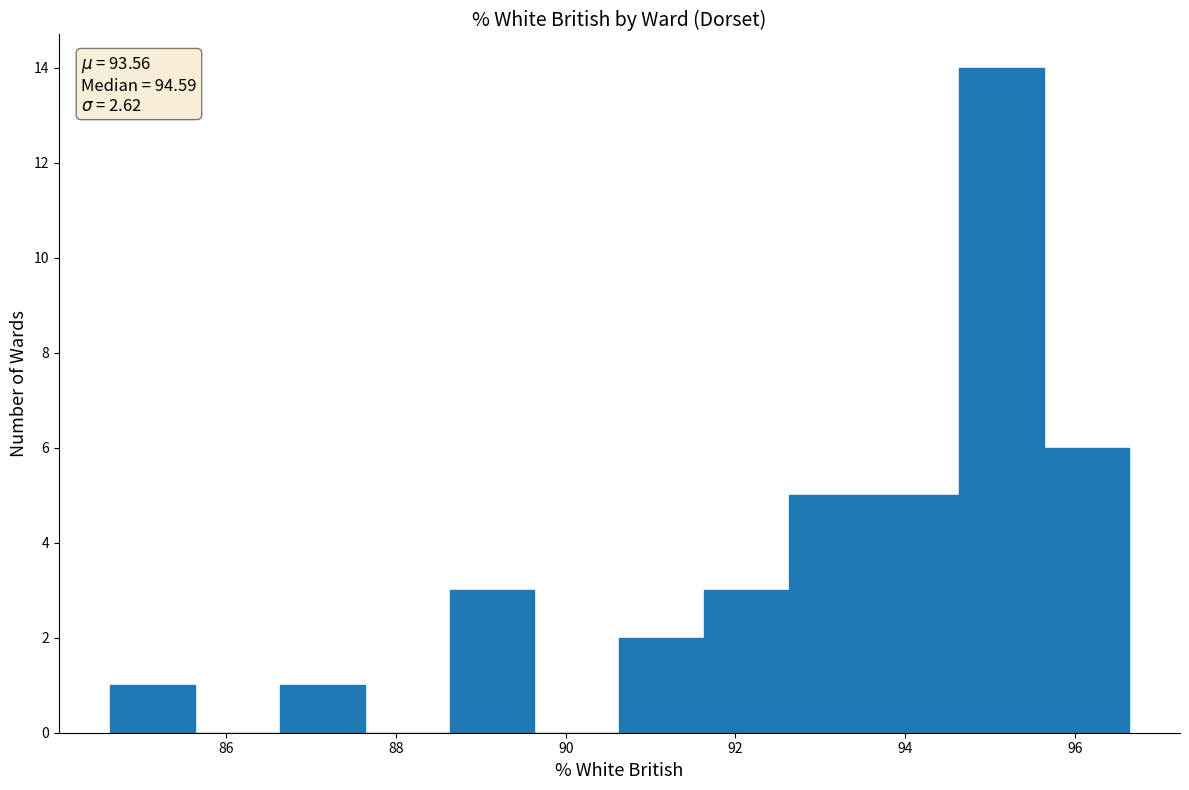

Which range on the x-axis has the tallest bar?

94.6 to 95.6